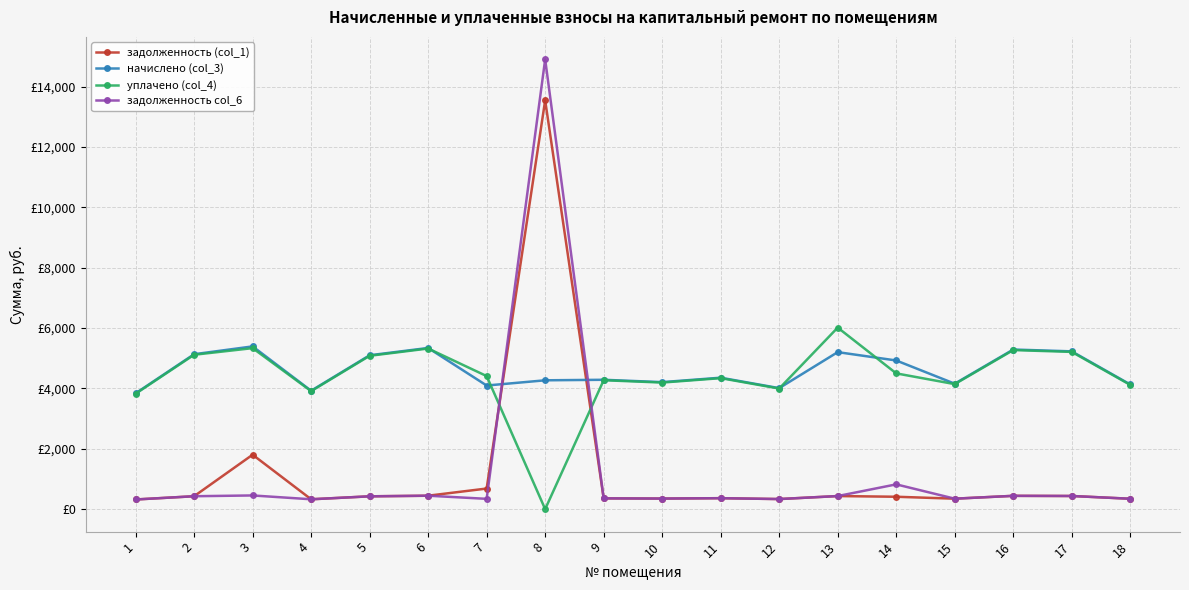

True or false: задолженность col_6 has more than 1 interior local peaks.

True